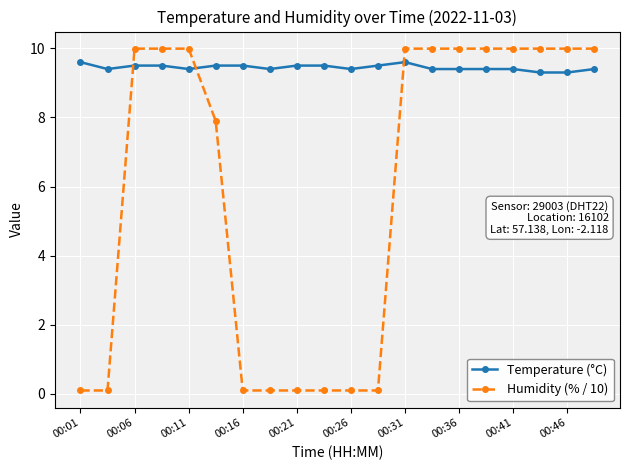

List the series in order of their overall mean, lowest first.

Humidity (% / 10), Temperature (°C)